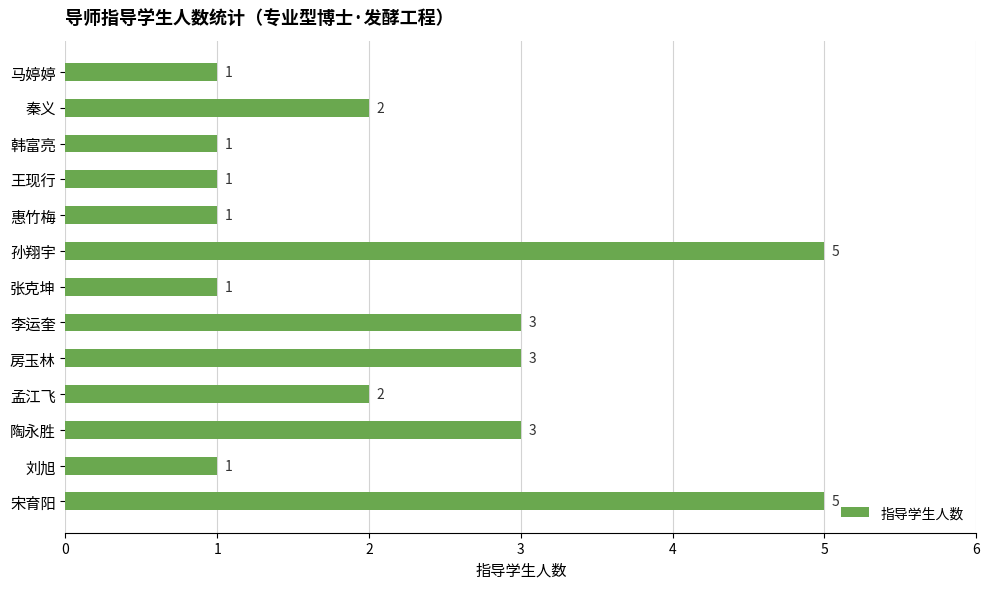

What is the sum of the values at 张克坤 and 孙翔宇?

6